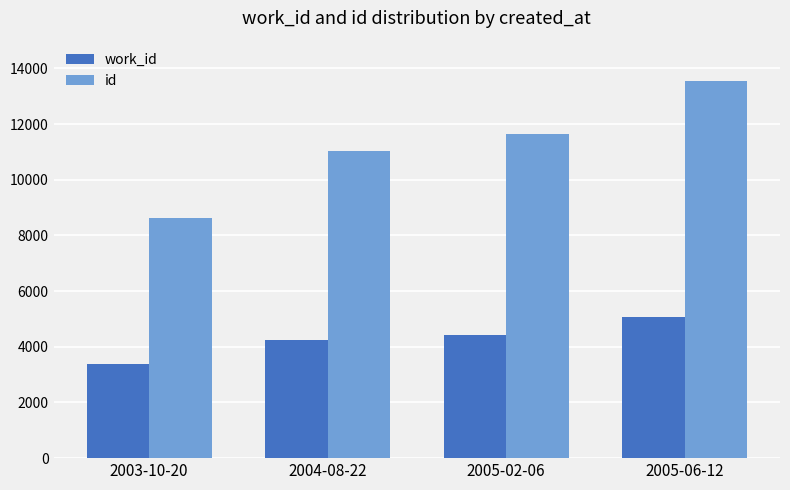

The work_id series shows 1474 at 2004-08-22. True or false?

False